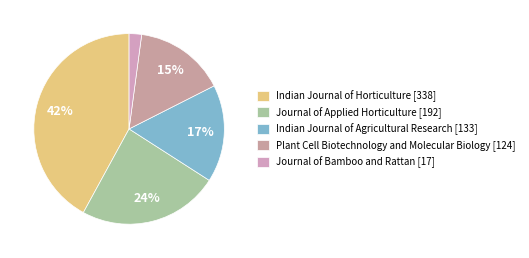

To the nearest percent, what is the difference between the largest and smallest slice percentages?

40%